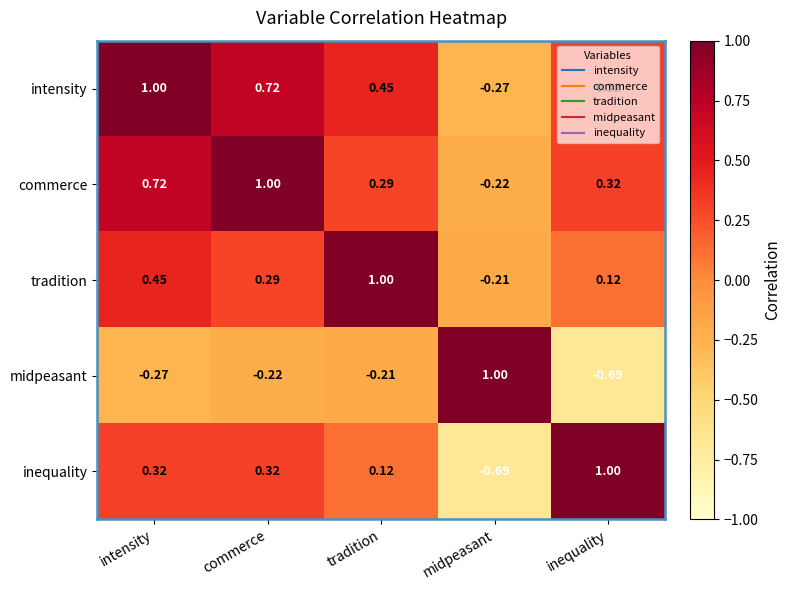

Which series has the largest total across all categories?

intensity